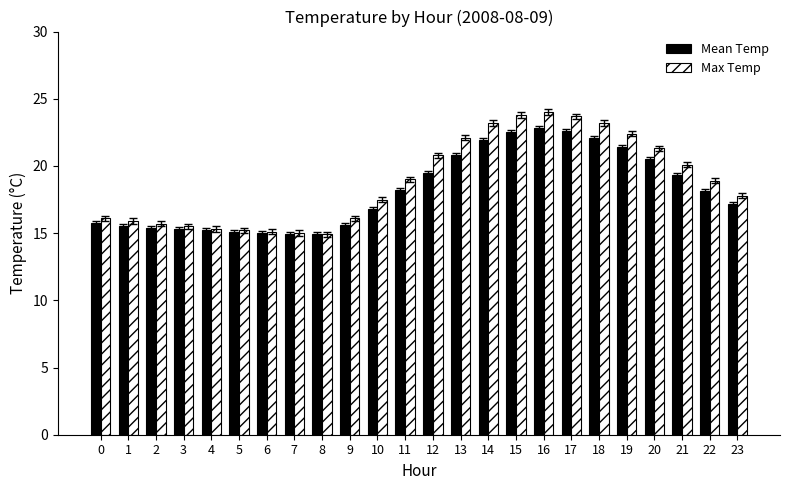

Which series has the largest range (max minus min)?

Max Temp